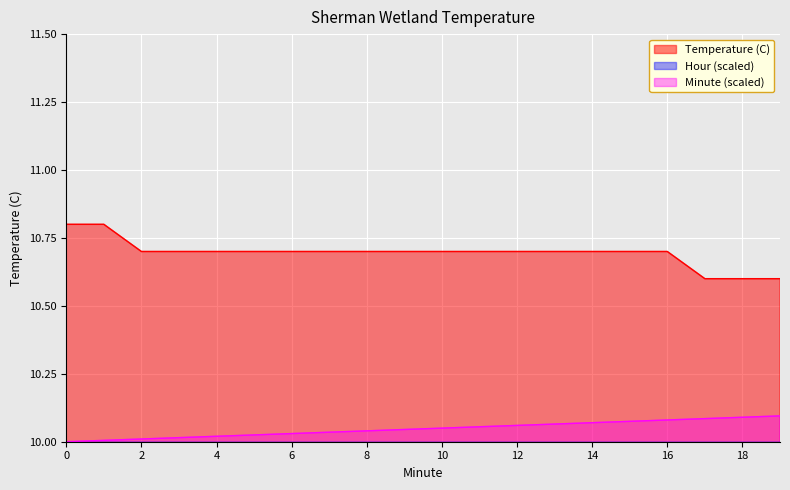

At 14, list the series in order from smallest to largest.

Hour (scaled), Minute (scaled), Temperature (C)